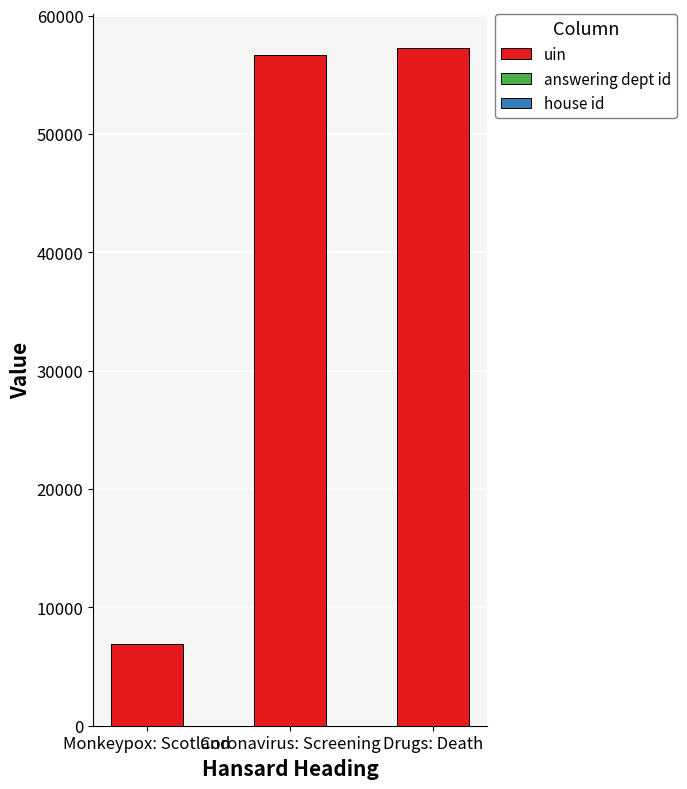

Is it true that uin equals 2588 at Monkeypox: Scotland?

False